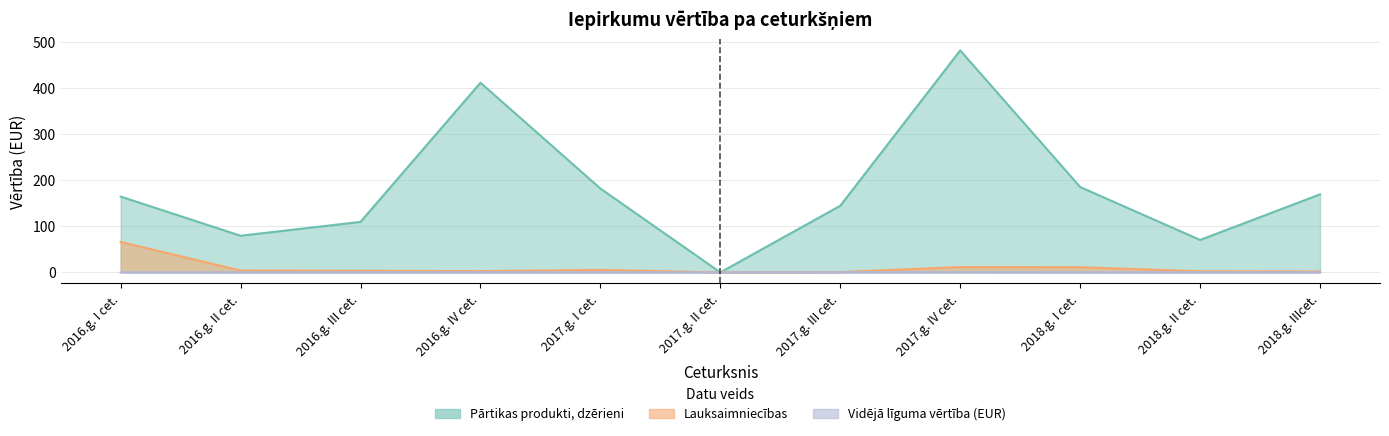

Reading left to right, extract all data points from this chart.

Pārtikas produkti, dzērieni: 164.8	79.7	109.7	412.4	182.3	0.0	144.8	482.6	185.6	70.5	169.6
Lauksaimniecības: 66.1	4.0	3.5	2.7	5.4	0.0	0.7	11.5	11.2	2.4	2.2
Vidējā līguma vērtība (EUR): 0.2	0.1	0.2	0.3	0.2	0.0	0.3	0.4	0.2	0.2	0.3